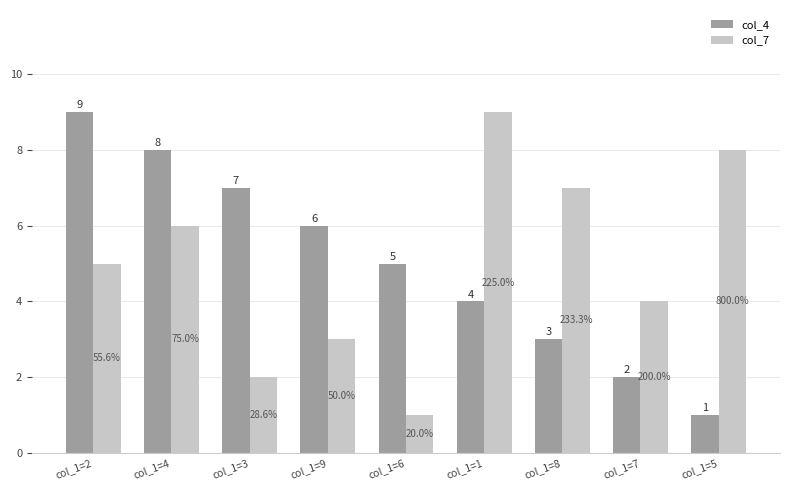

What is the average value of the col_7 series?

5